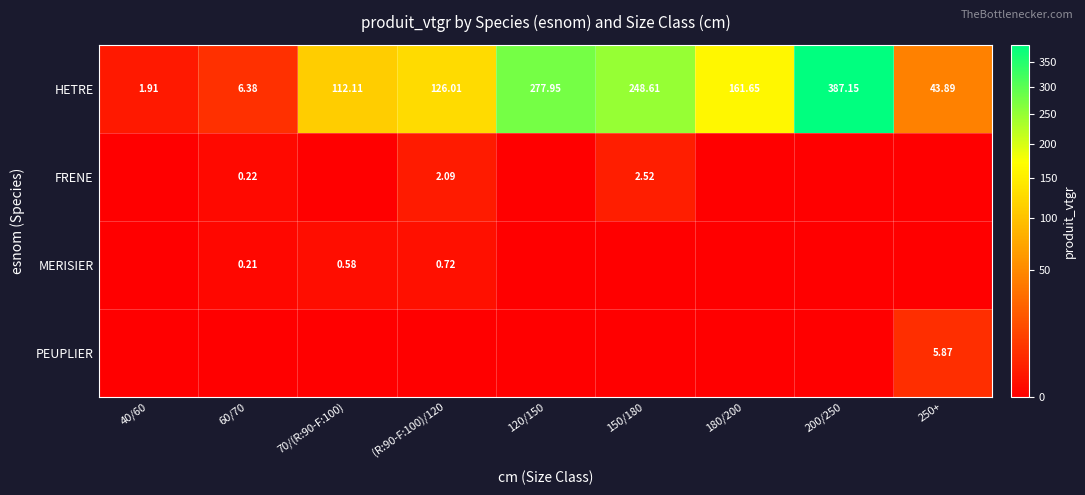

Between 120/150 and 150/180, which series saw the biggest shift?

HETRE